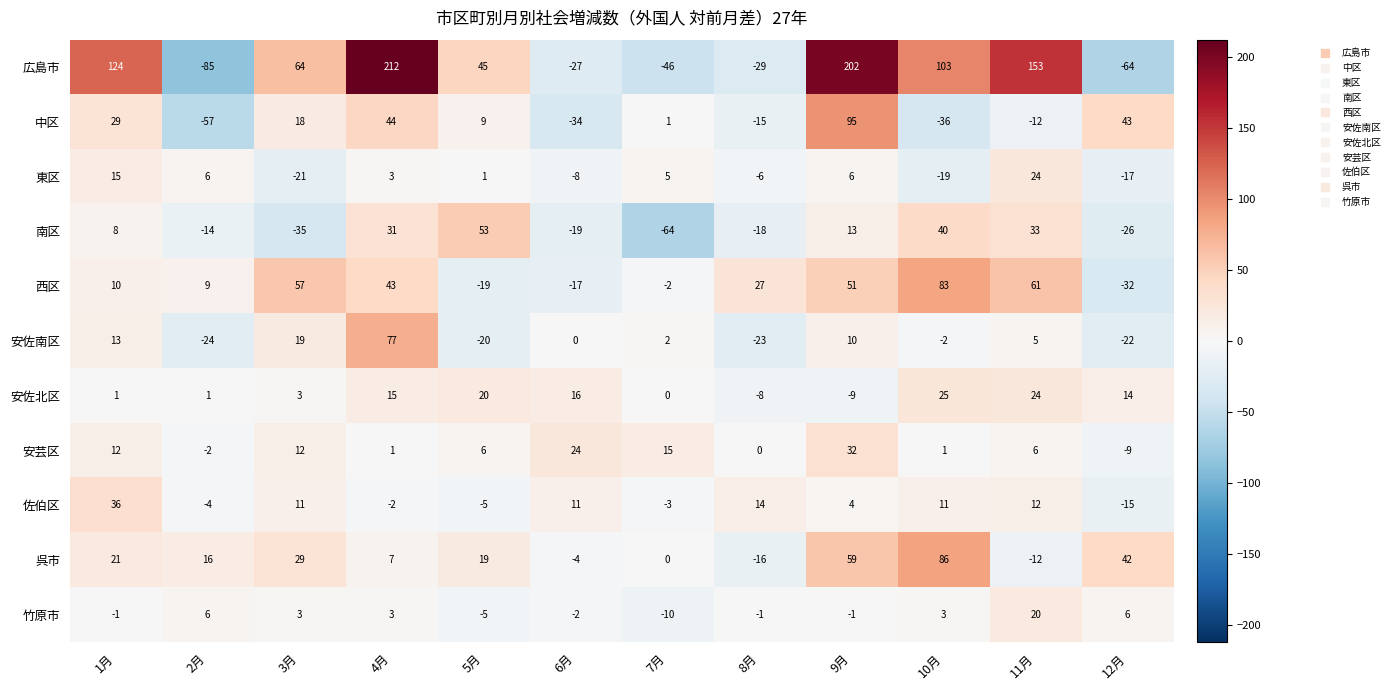

How many categories are shown in the chart?

12